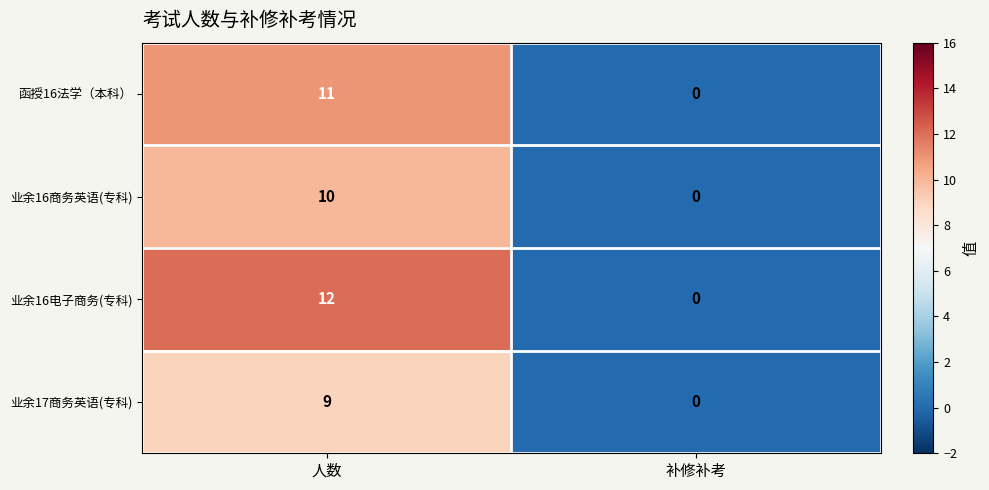

What is the maximum value for 函授16法学（本科）?

11